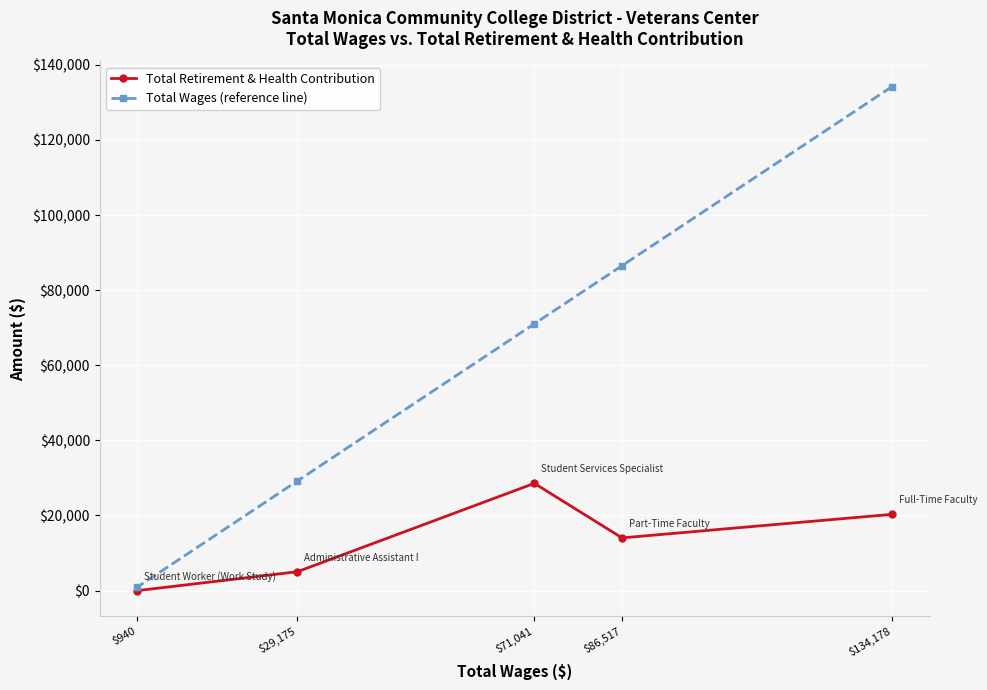

At how many categories does at least one series exceed 123287?

1